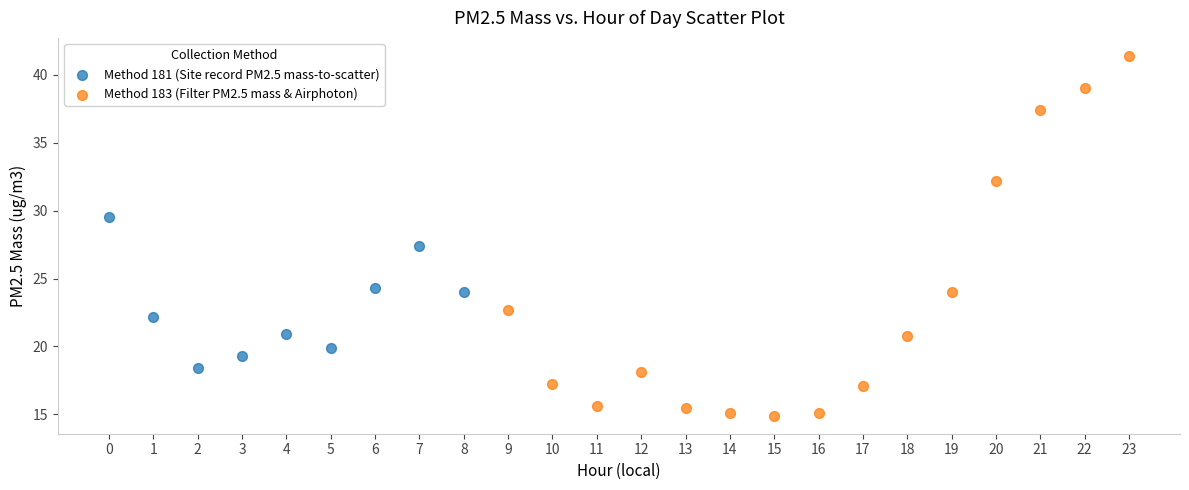

Which series has the widest spread of Y values?

Method 183 (Filter PM2.5 mass & Airphoton)